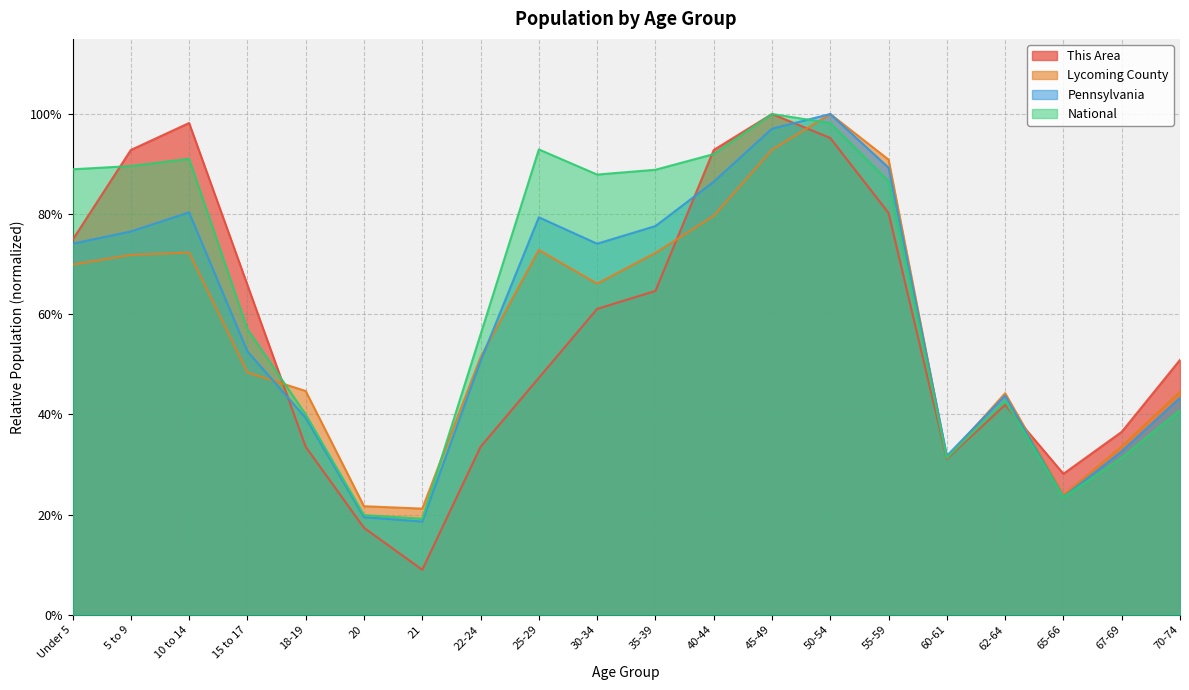

The This Area series shows 0.2 at 25-29. True or false?

False